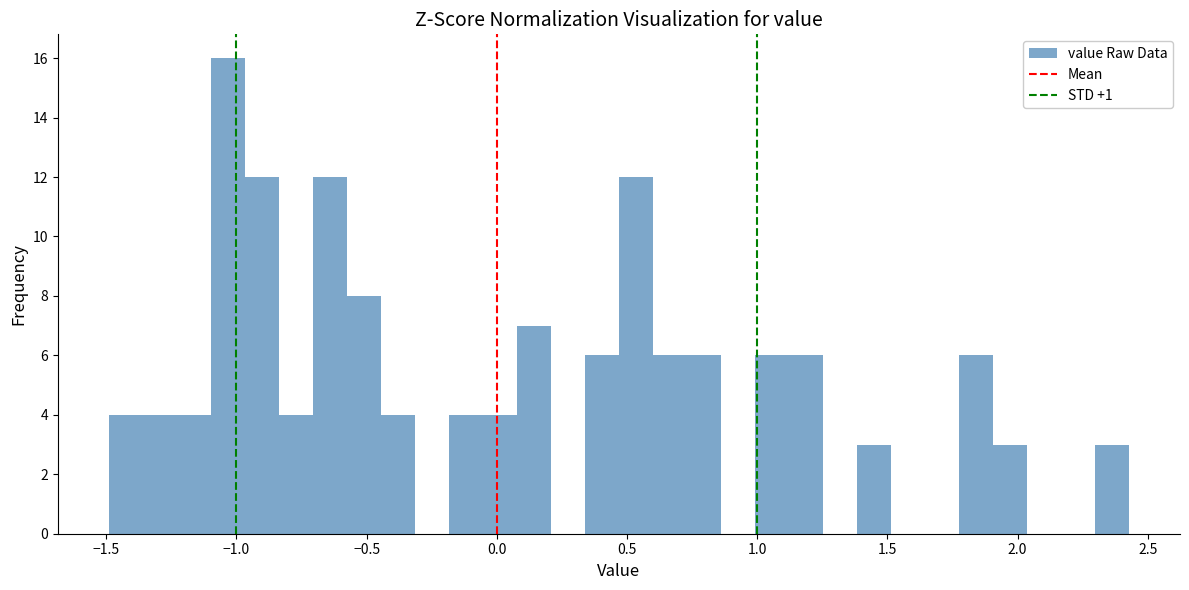

Around what value on the x-axis is the tallest bar? Give the approximate position of its centre, as read against the axis.

-1.05